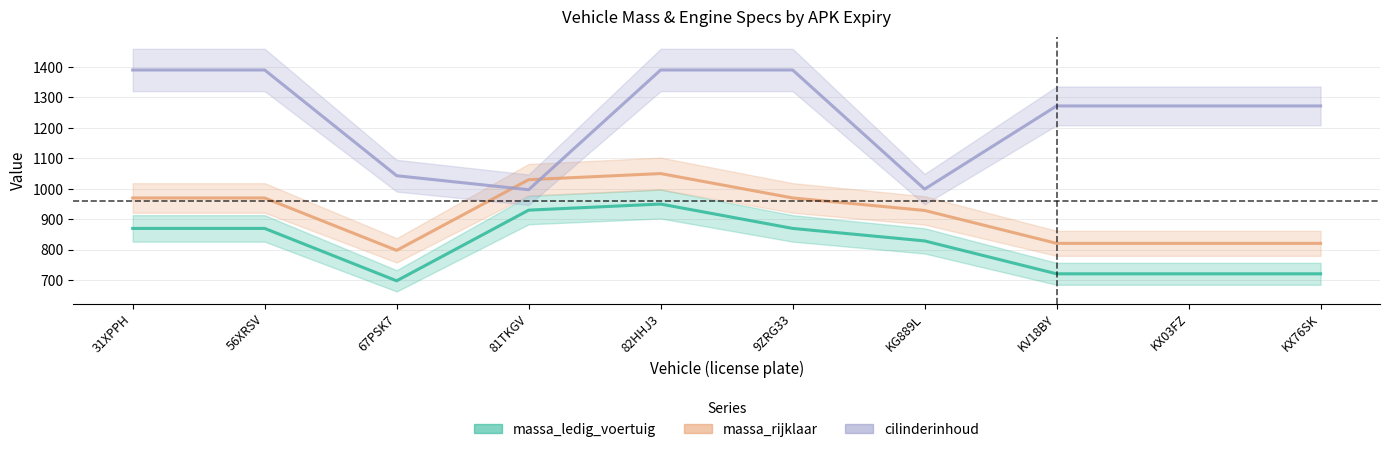

What position from the right is KV18BY?

3